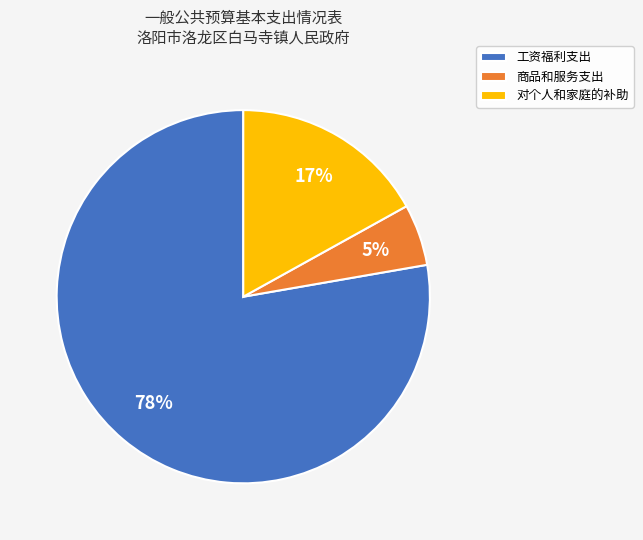

Rank the categories by value from highest to lowest.

工资福利支出, 对个人和家庭的补助, 商品和服务支出